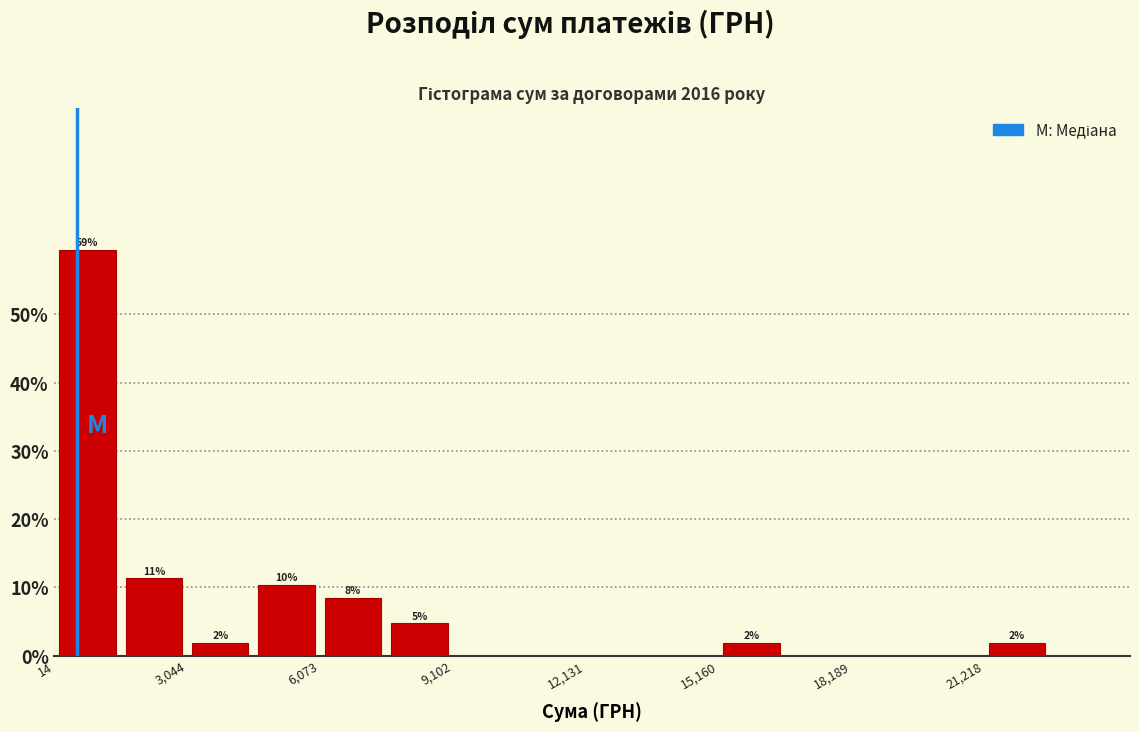

Read against the x-axis, roughly where is the centre of the tallest bar?

1000